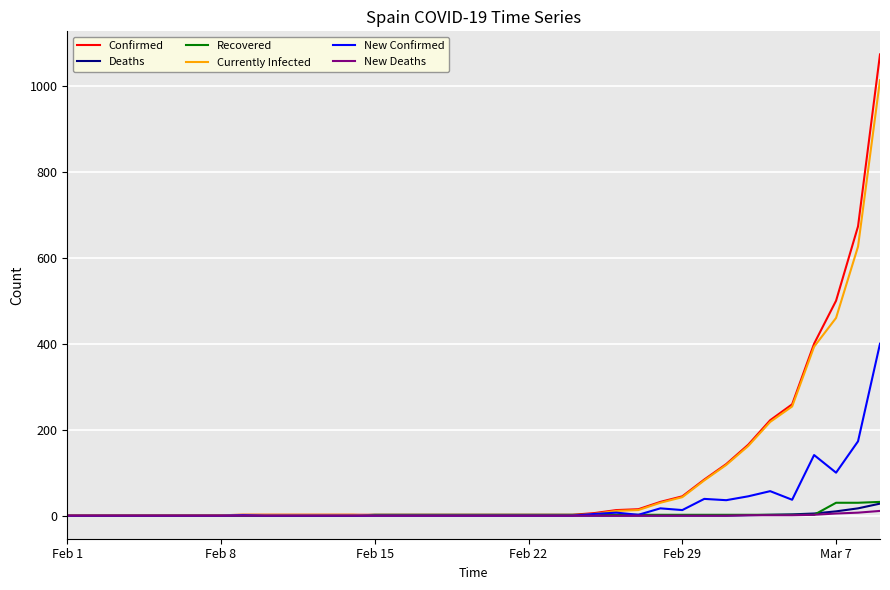

Which series has the widest spread of values?

Confirmed